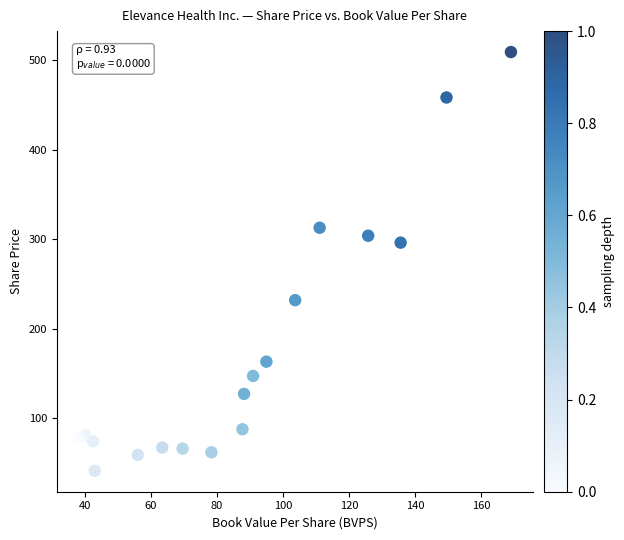

What Y value in the scatter plot is closest to 275?

296.3